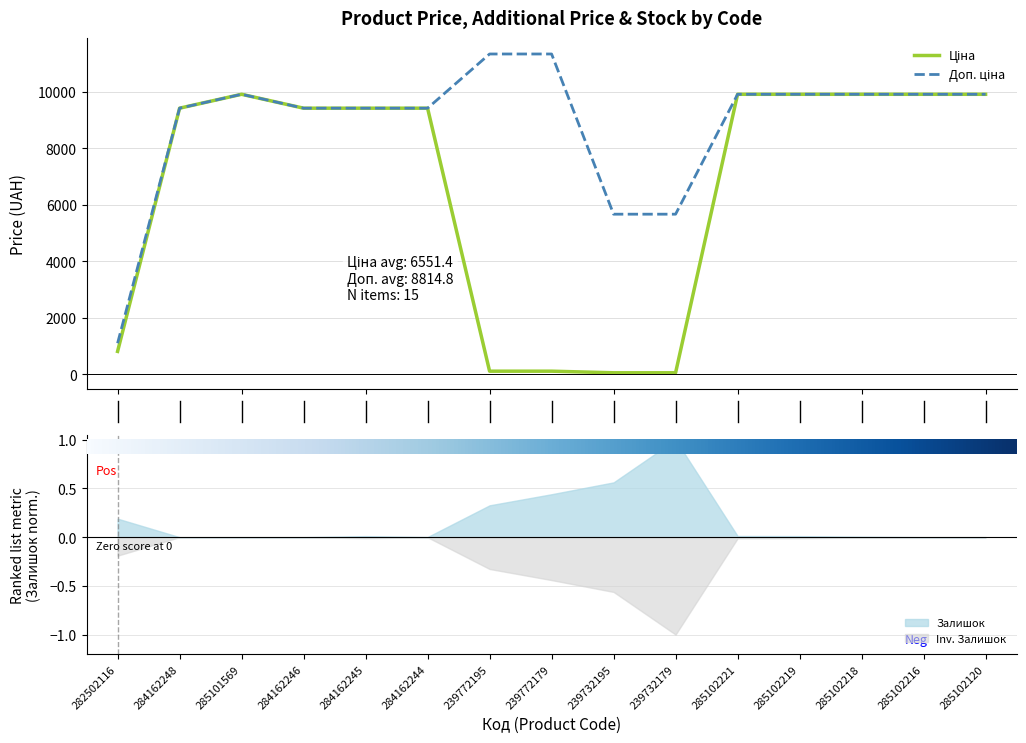

What is the greatest value displayed?

11334.0